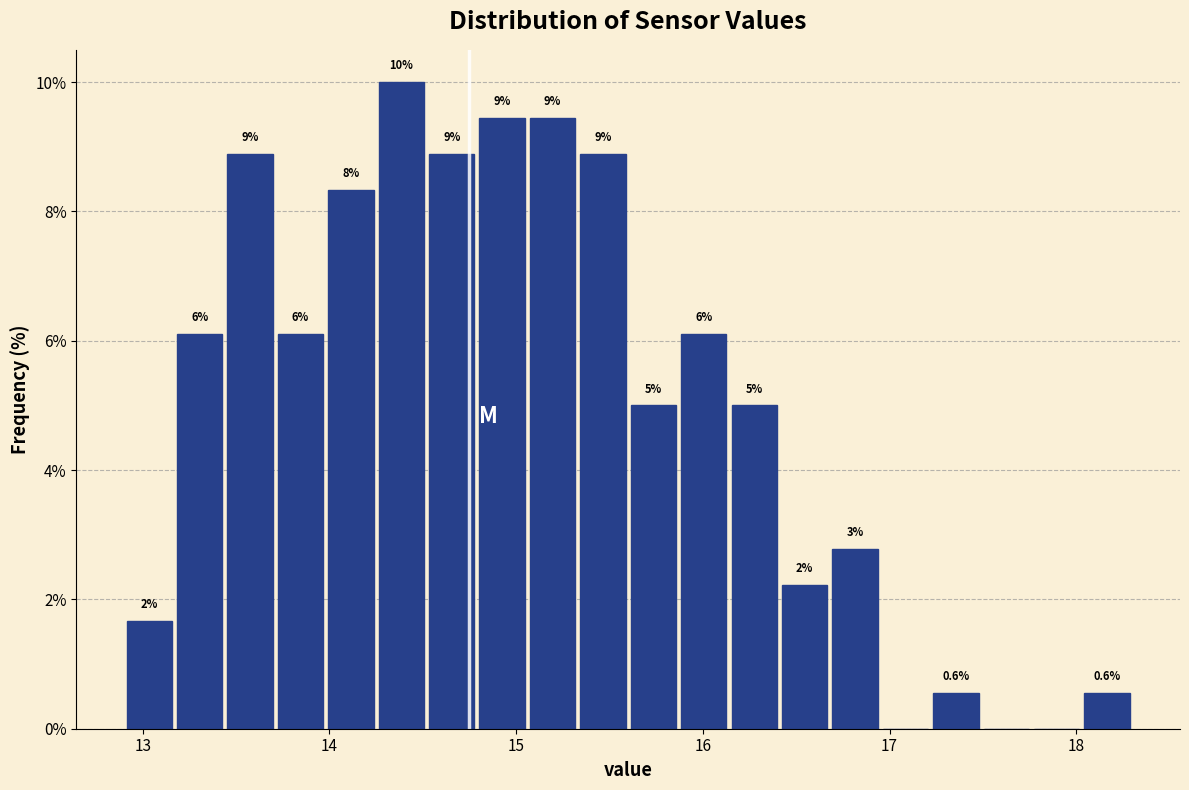

Around what value on the x-axis is the tallest bar? Give the approximate position of its centre, as read against the axis.

14.4